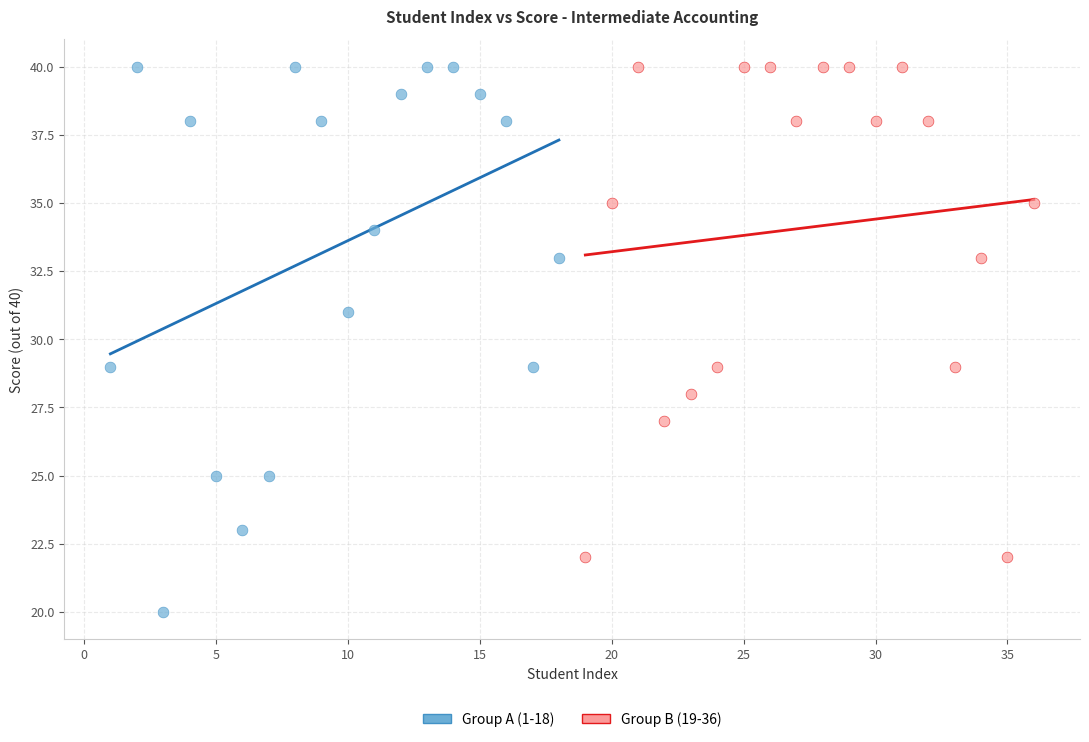

Which series contains the lowest Y value?

Group A (1-18)